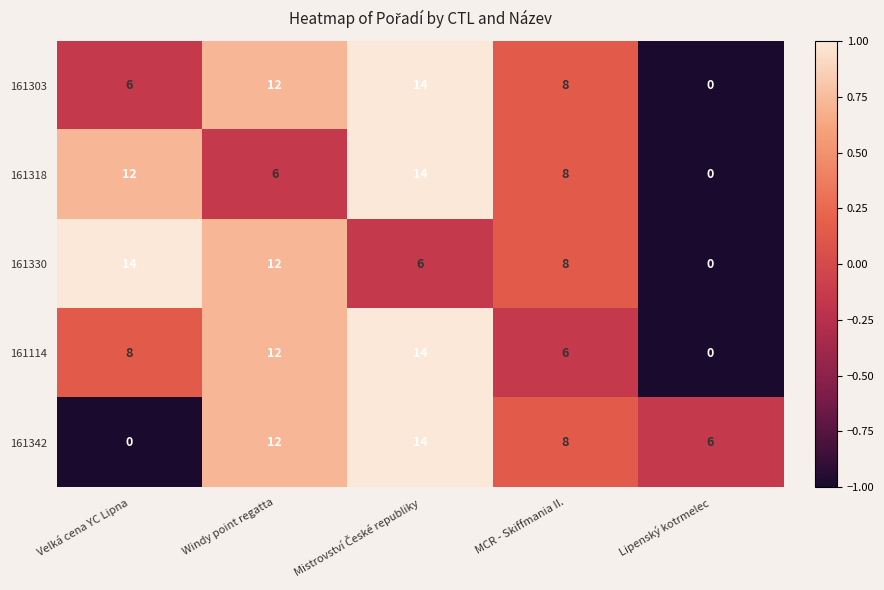

The 161330 series shows 8 at MCR - Skiffmania II.. True or false?

True